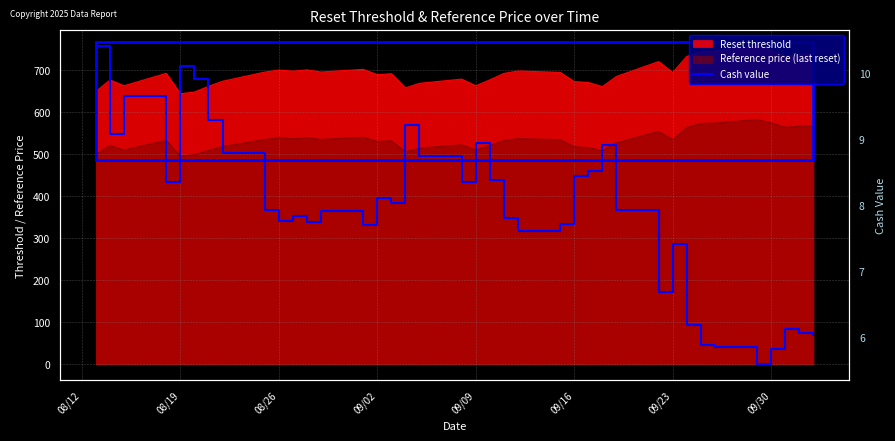

Reading left to right, transcribe all the data shown in this chart.

10.4	9.1	9.7	8.3	10.1	9.9	9.3	8.8	7.9	7.8	7.8	7.8	7.9	7.7	8.1	8.0	9.2	8.8	8.4	8.9	8.4	7.8	7.6	7.7	8.4	8.5	8.9	7.9	6.7	7.4	6.2	5.9	5.9	5.6	5.8	6.1	6.1	6.0